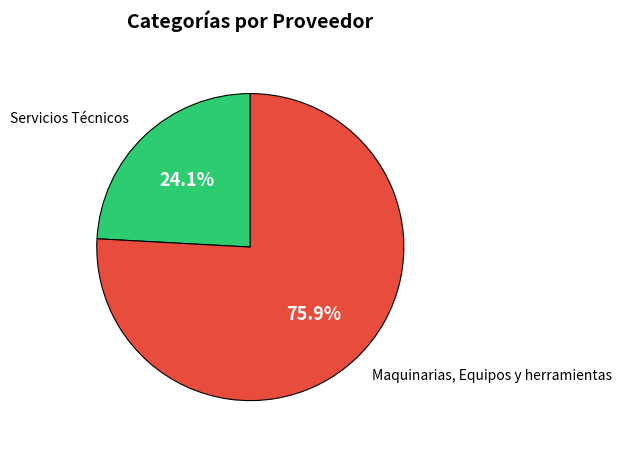

What is the total percentage of Maquinarias, Equipos y herramientas and Servicios Técnicos?

100.0%